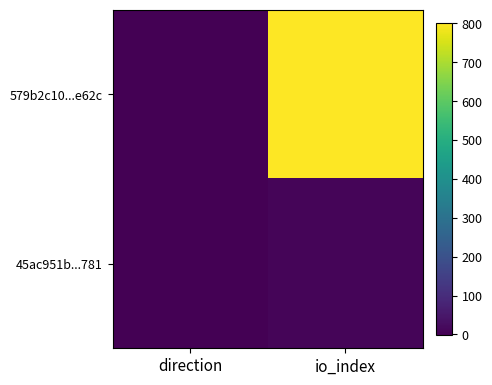

Reading right to left, transcribe all the data shown in this chart.

579b2c10...e62c: io_index=801	direction=-1
45ac951b...781: io_index=9	direction=1